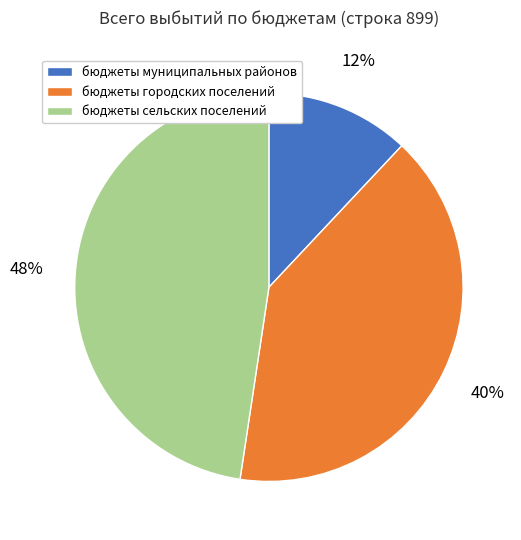

What is the largest slice in the pie chart?

бюджеты сельских поселений